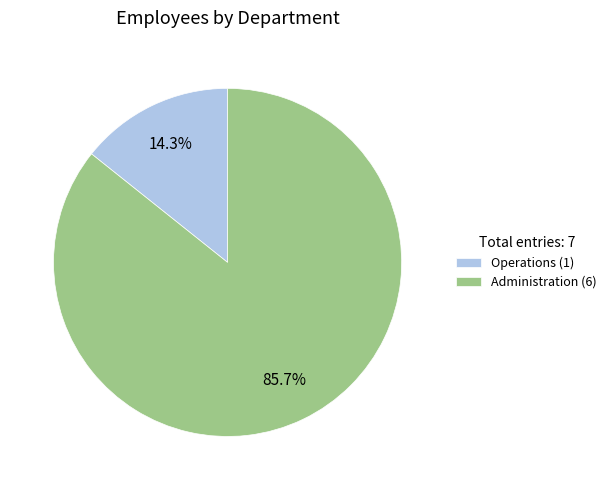

Approximately how many times larger is the value at Administration (6) compared to Operations (1)?

6.0